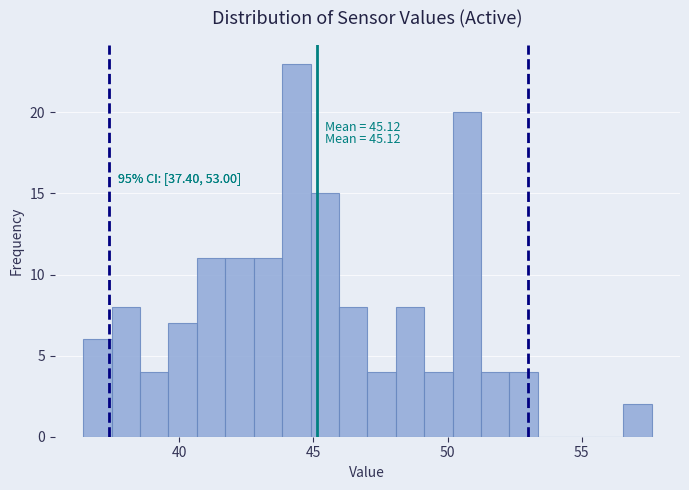

Around what value on the x-axis is the tallest bar? Give the approximate position of its centre, as read against the axis.

44.5